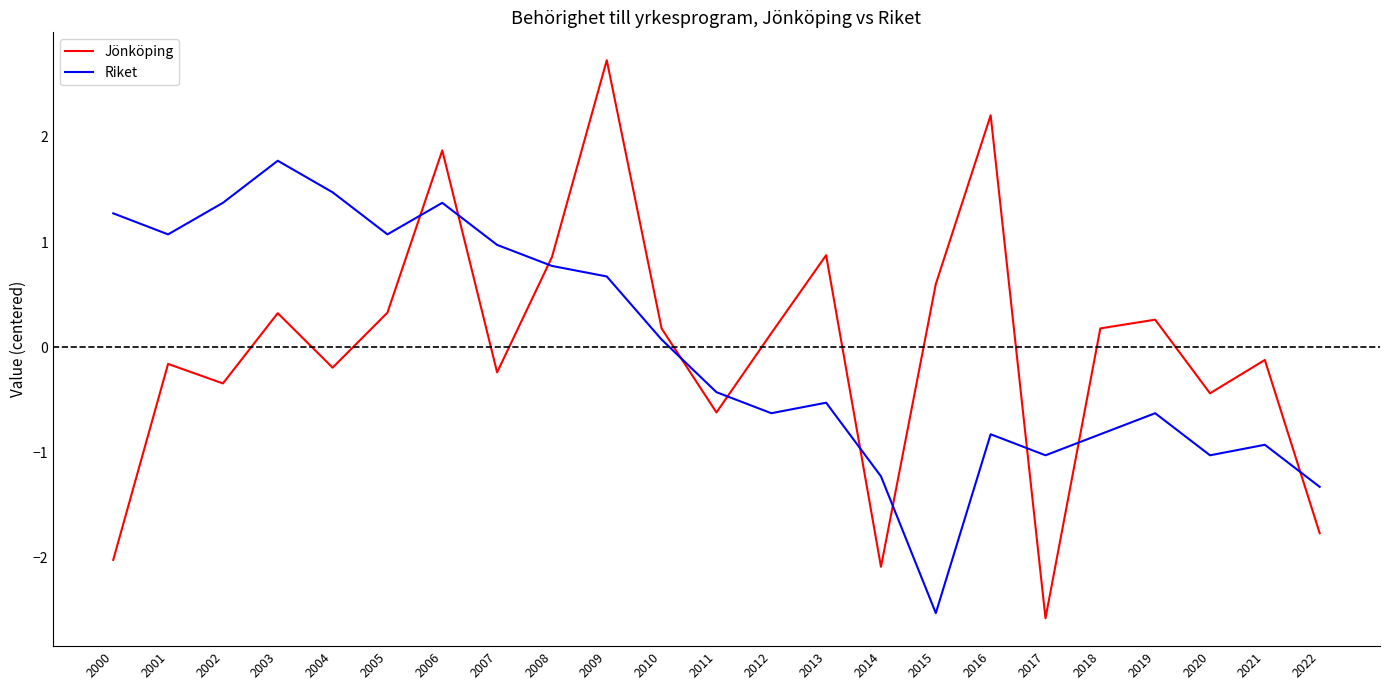

In Jönköping, how many points are lower than both neighbors (excluding endpoints)?

7